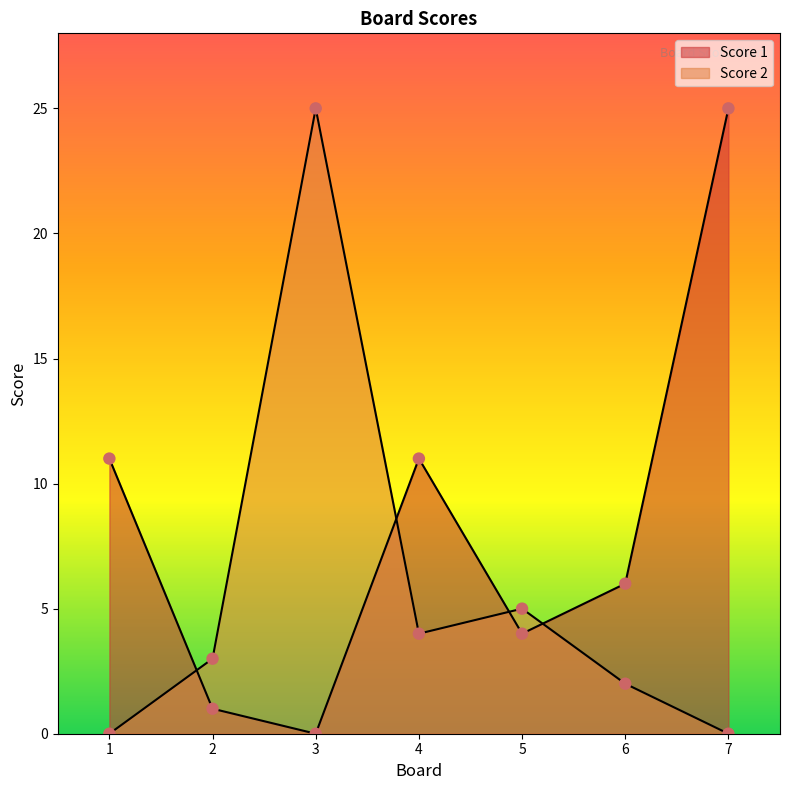

Which series has the largest total across all categories?

Score 1